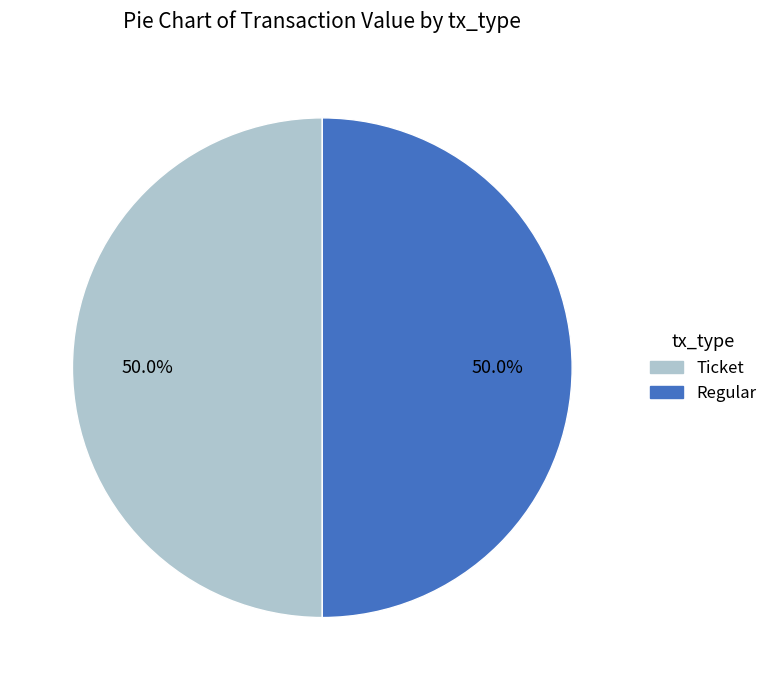

How many slices are in this pie chart?

2